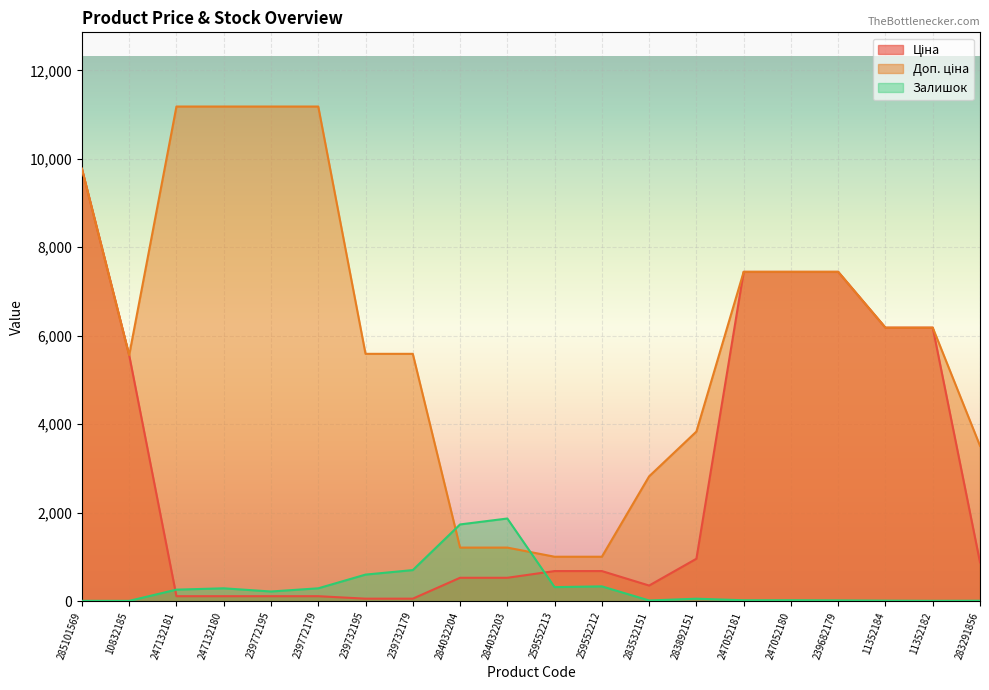

Which series has the largest total across all categories?

Доп. ціна